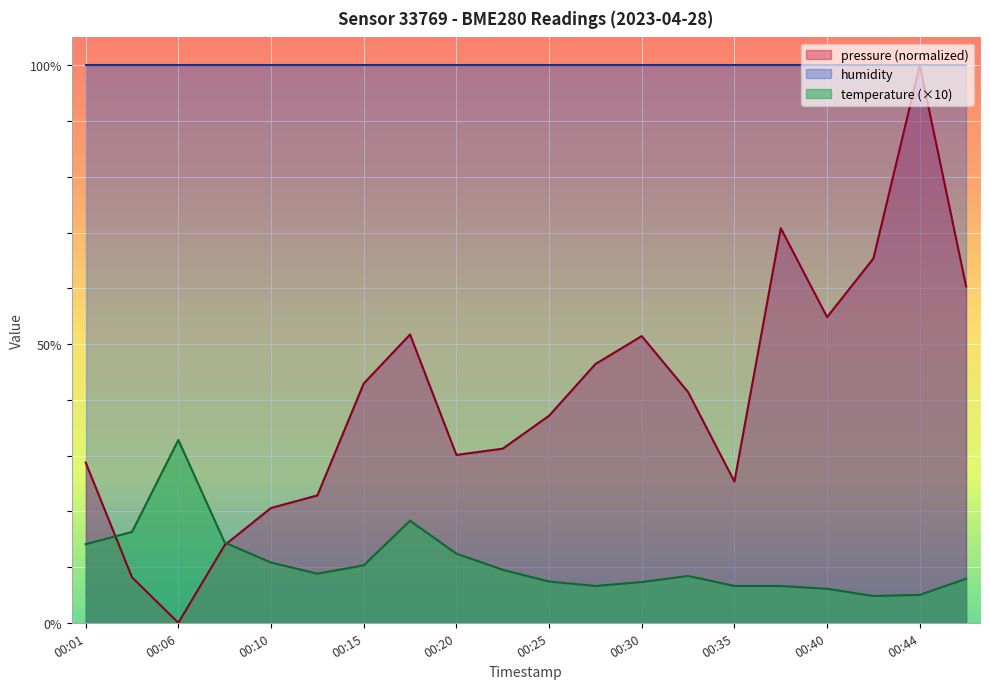

Which category has the lowest value across all series?

00:06